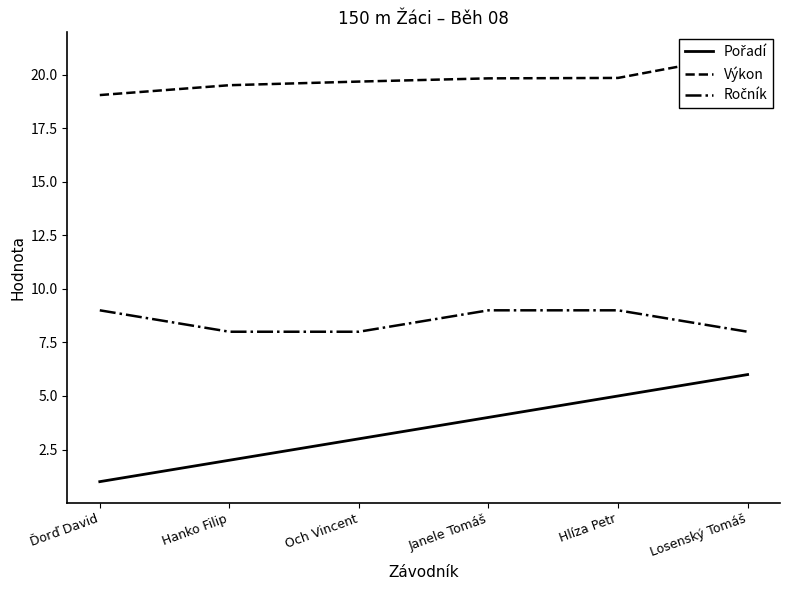

True or false: Ročník and Pořadí cross at least once.

False